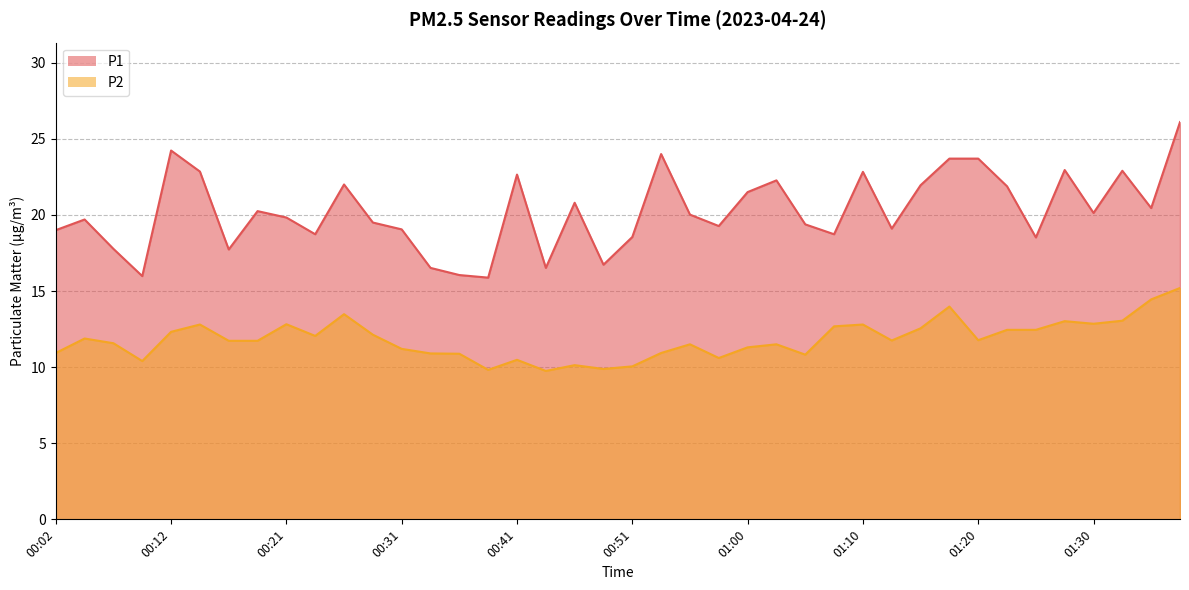

True or false: P2 has more than 2 interior local peaks.

True